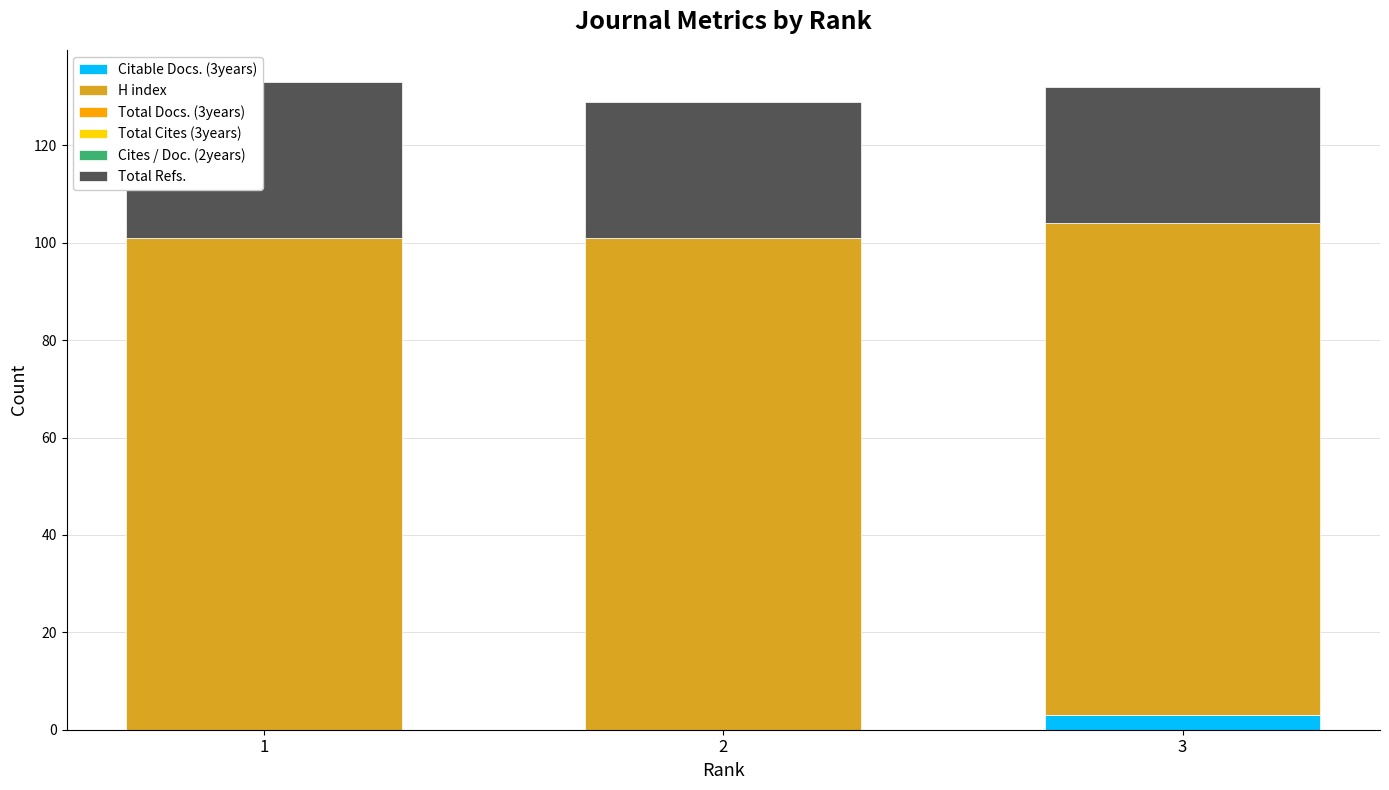

Reading left to right, what are the values for Citable Docs. (3years)?

1=0	2=0	3=3